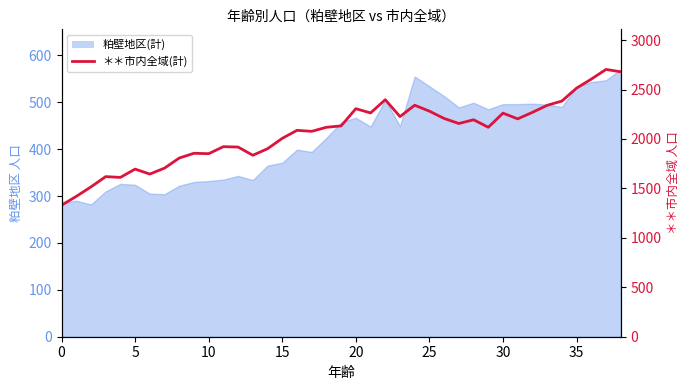

Approximately how many times larger is the value at 34 compared to 22?

1.0